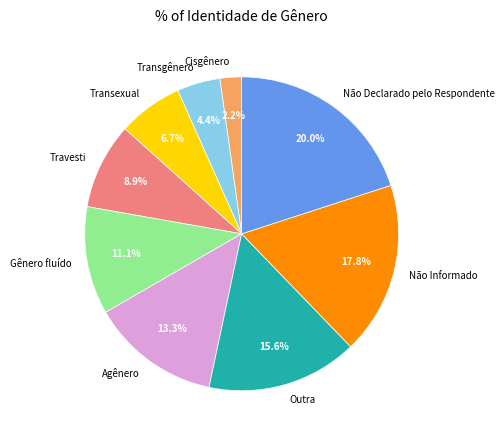

To the nearest percent, what is the average slice percentage?

11%